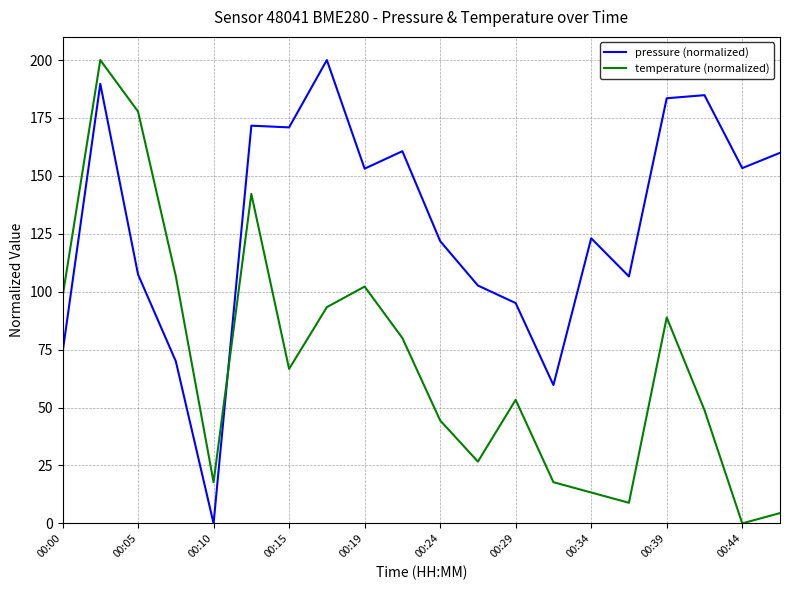

How many values in the temperature (normalized) series are below 66?

10